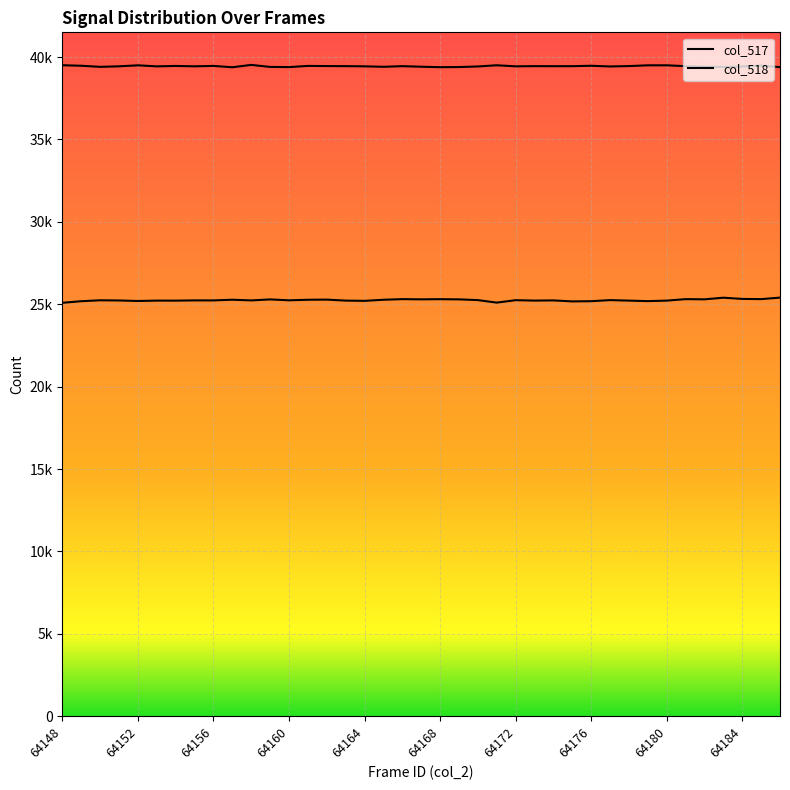

Which label corresponds to the largest value in the chart?

64158